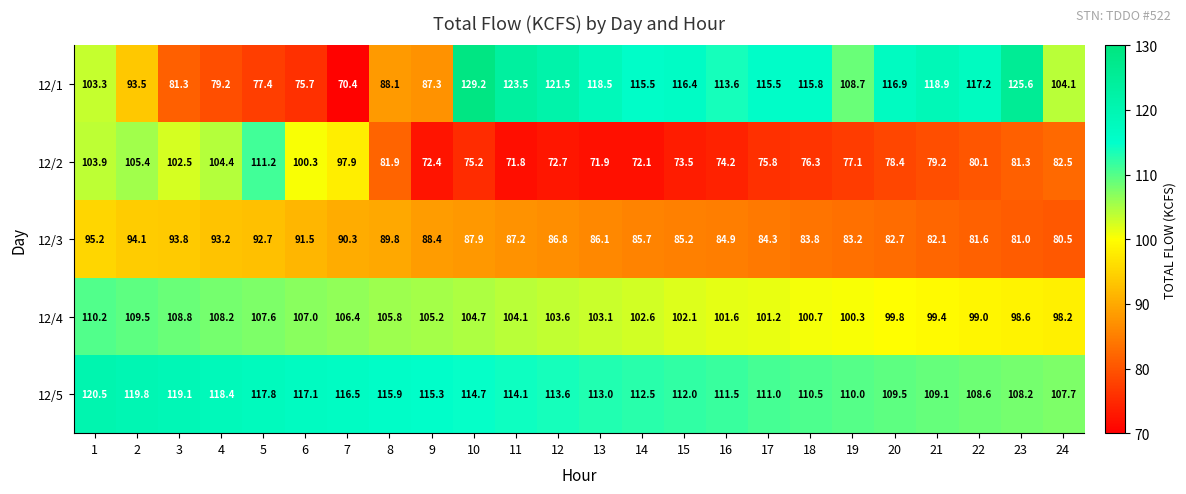

Is it true that 12/1 equals 75.7 at 6?

True